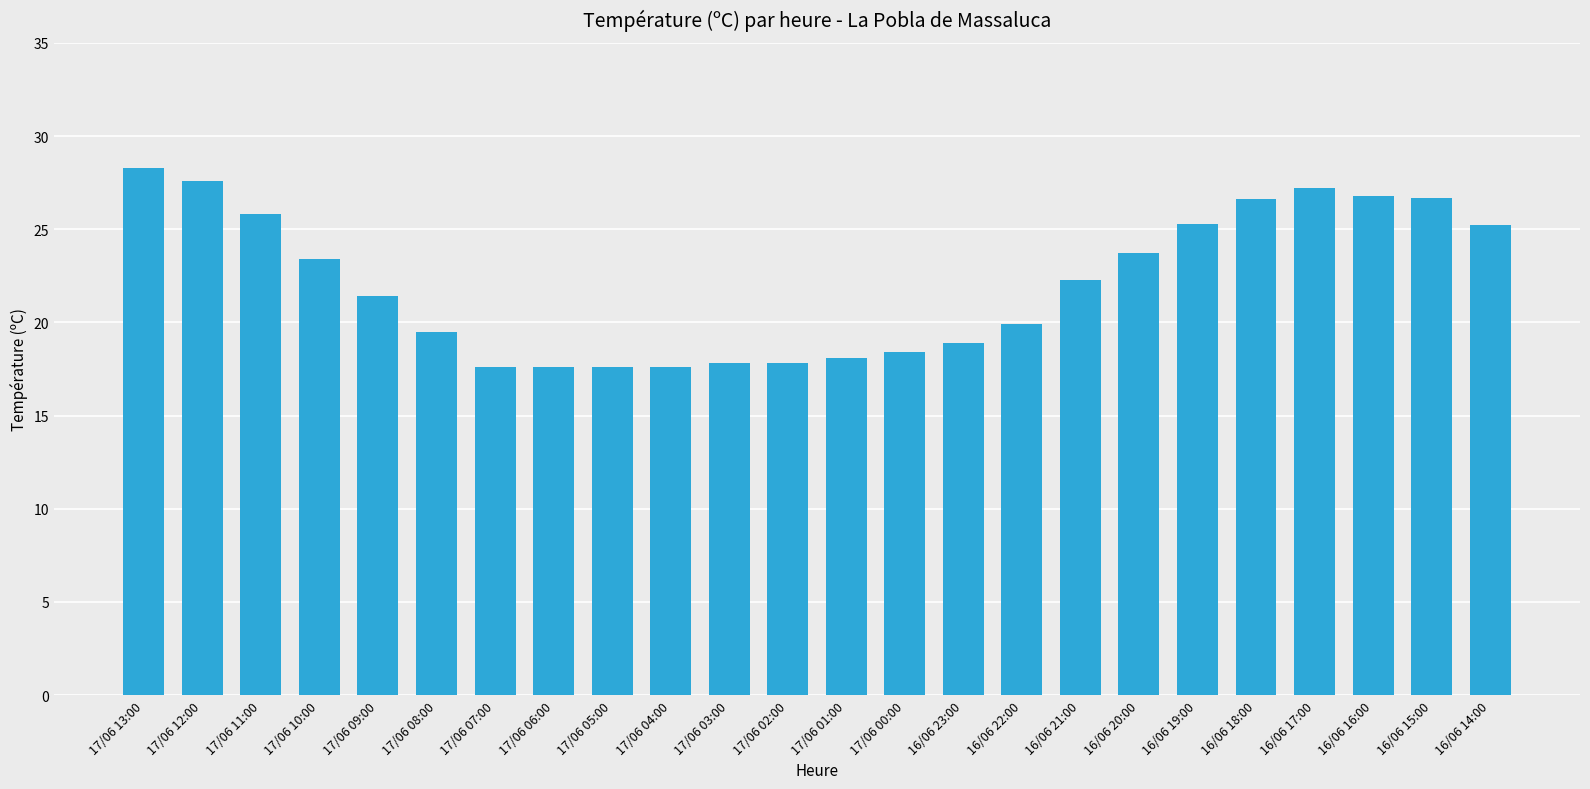

What position from the left is 16/06 14:00?

24